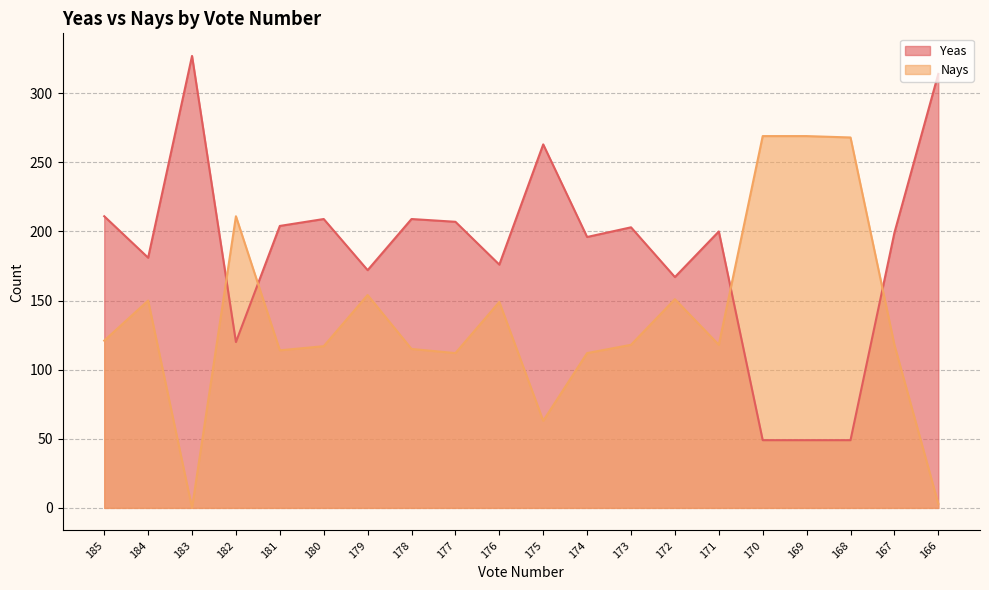

True or false: Yeas and Nays cross at least once.

True